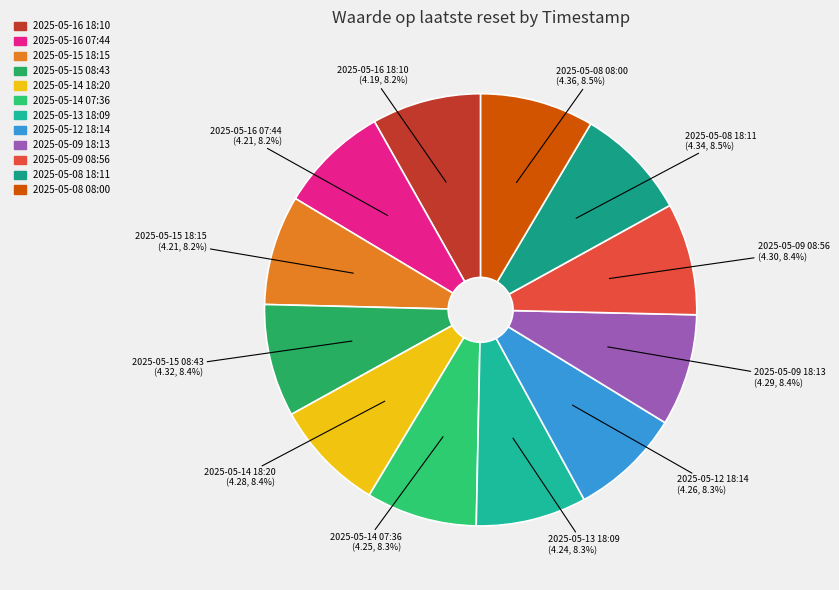

How many slices are in this pie chart?

12